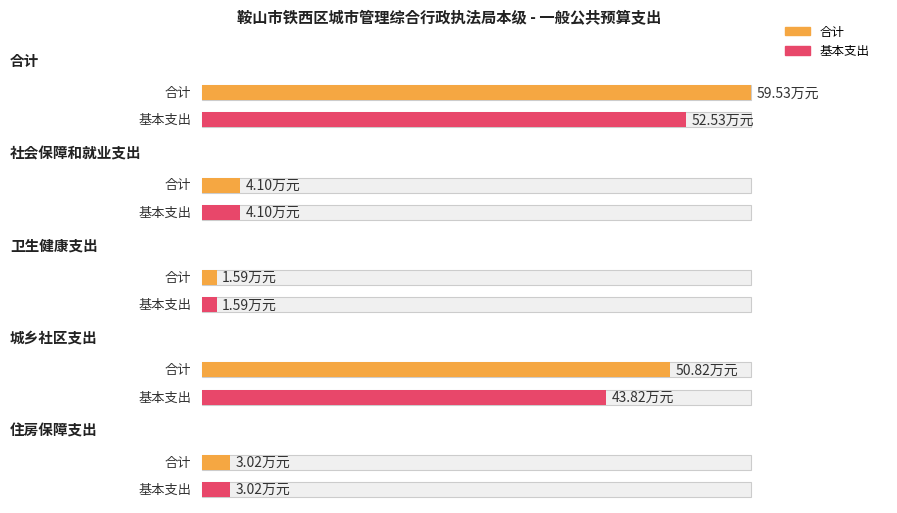

What is the sum of the 合计 values at 合计 and 城乡社区支出?

110.3